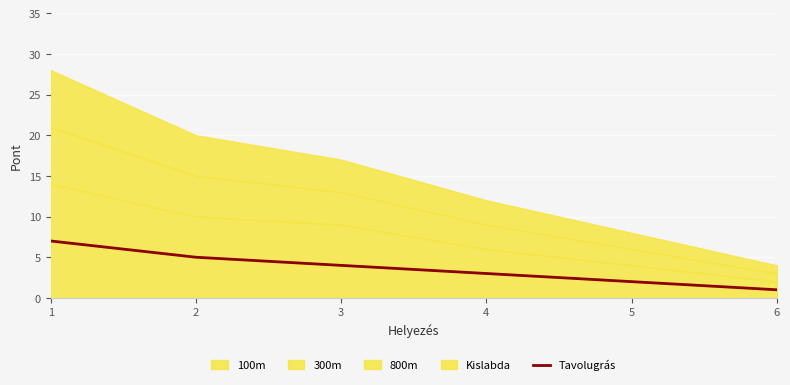

Reading left to right, what are all the values shown in this chart?

1=7	2=5	3=4	4=3	5=2	6=1